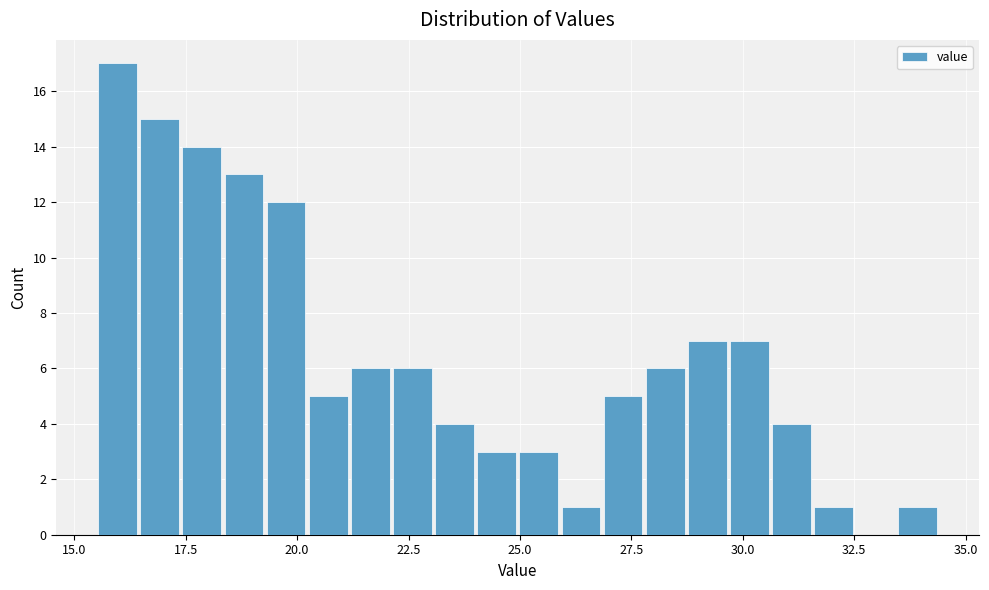

Read against the x-axis, roughly where is the centre of the tallest bar?

16.0